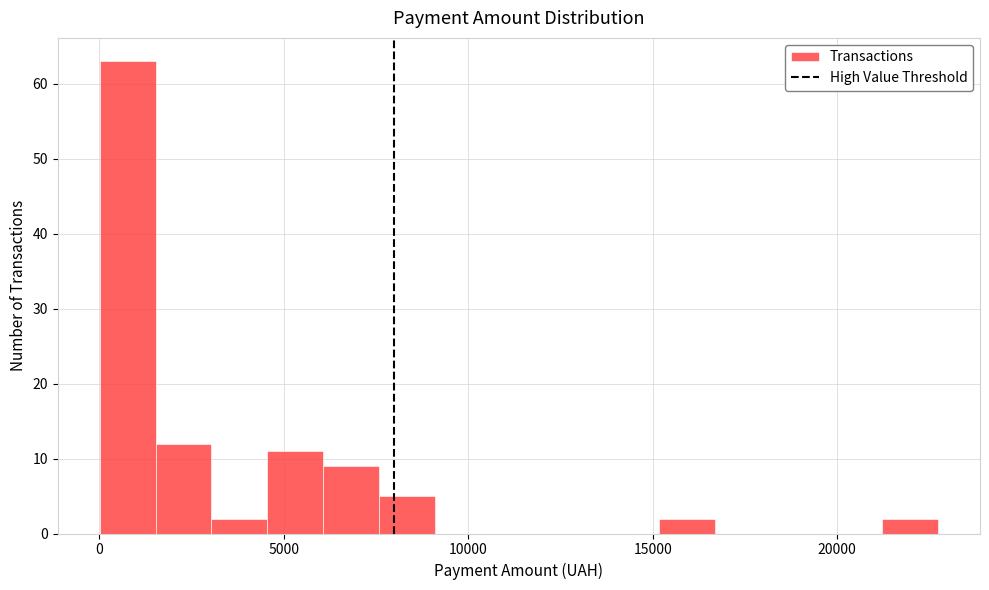

Read against the x-axis, roughly where is the centre of the tallest bar?

1000